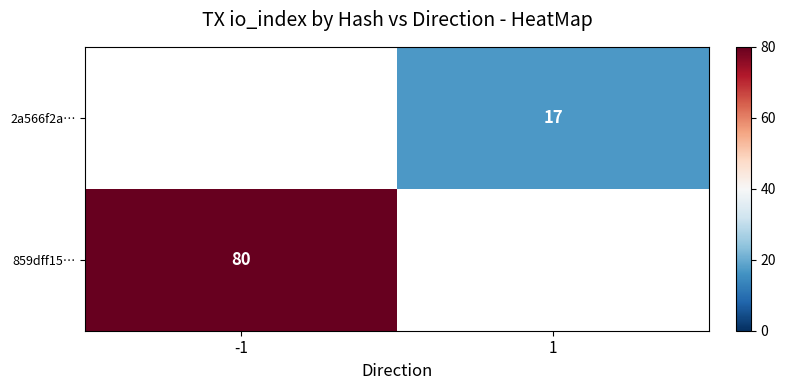

Count the number of data series in this chart.

2